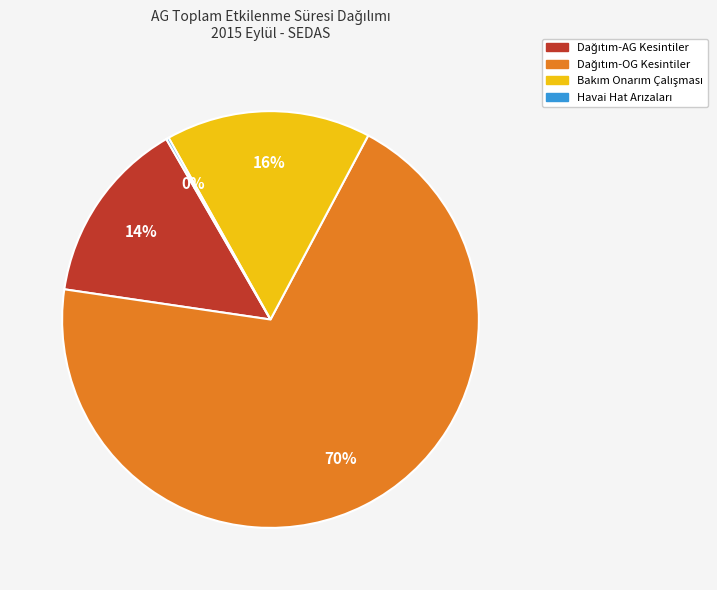

To the nearest percent, what is the average slice percentage?

25%